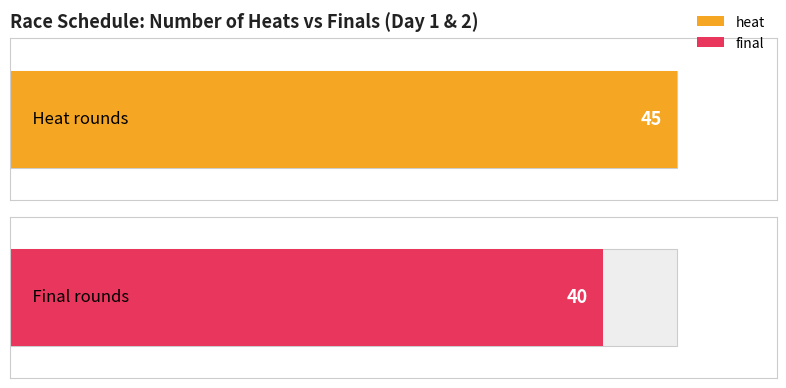

Approximately how many times larger is the value at heat compared to final?

1.1